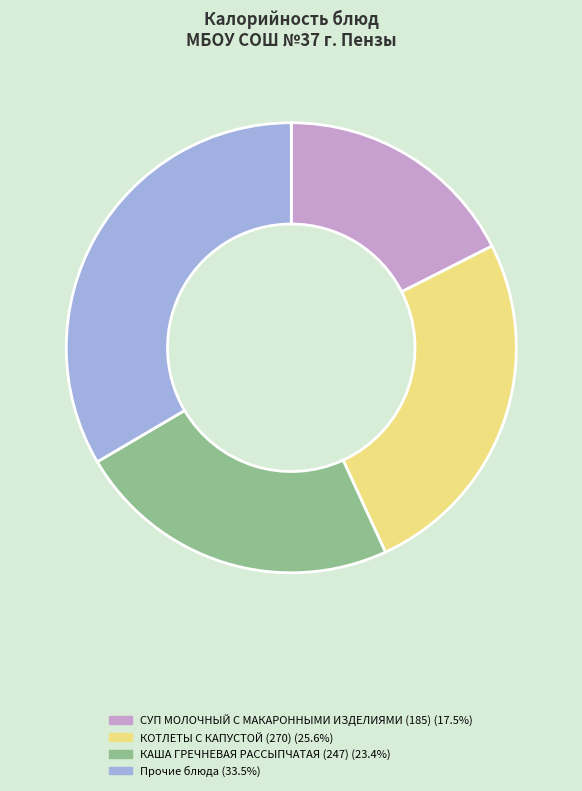

Is there any slice that represents more than half of the pie?

No